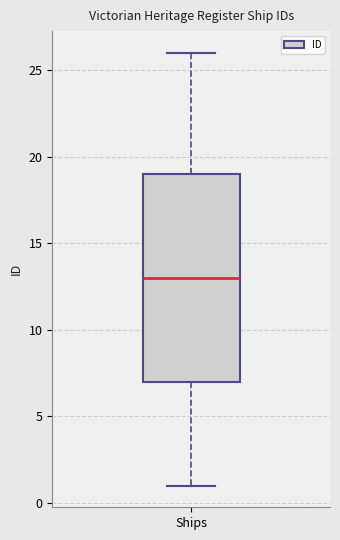

Read this box plot against the y-axis: the position of the median line, the range covered by the box, and the ends of both whiskers. The values are not printed on the chart, so give them approximately, as read against the axis.

median 13, box 7 to 19, whiskers 1 to 26